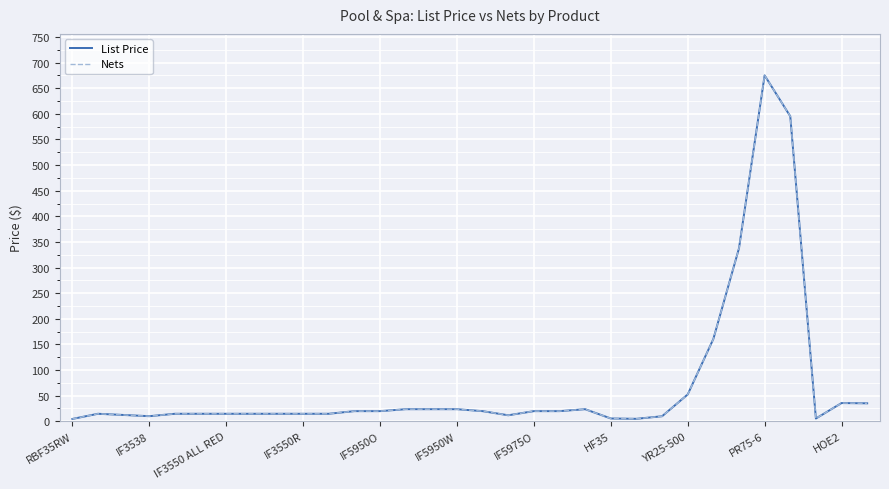

In Nets, how many points are lower than both neighbors (excluding endpoints)?

4